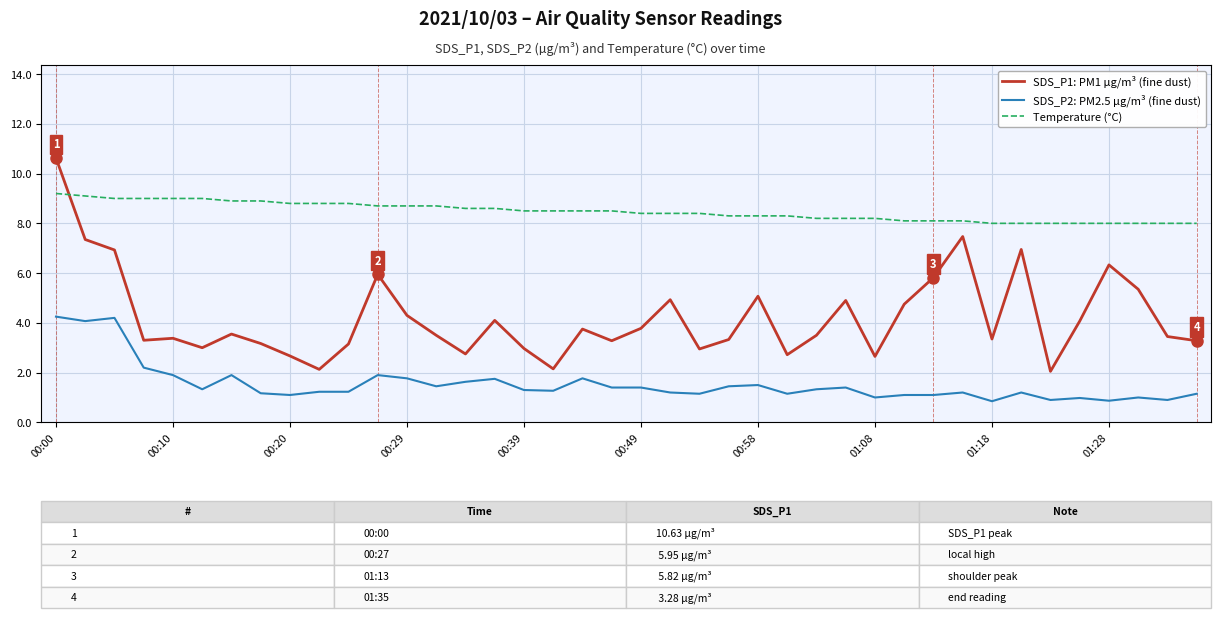

Rank the series by their maximum value, from lowest to highest.

SDS_P2: PM2.5 µg/m³ (fine dust), Temperature (°C), SDS_P1: PM1 µg/m³ (fine dust)